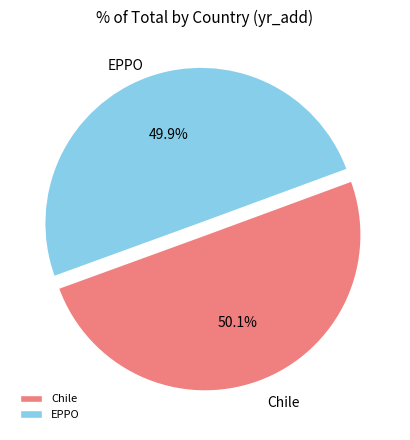

The Chile slice represents 50% of the pie. True or false?

True